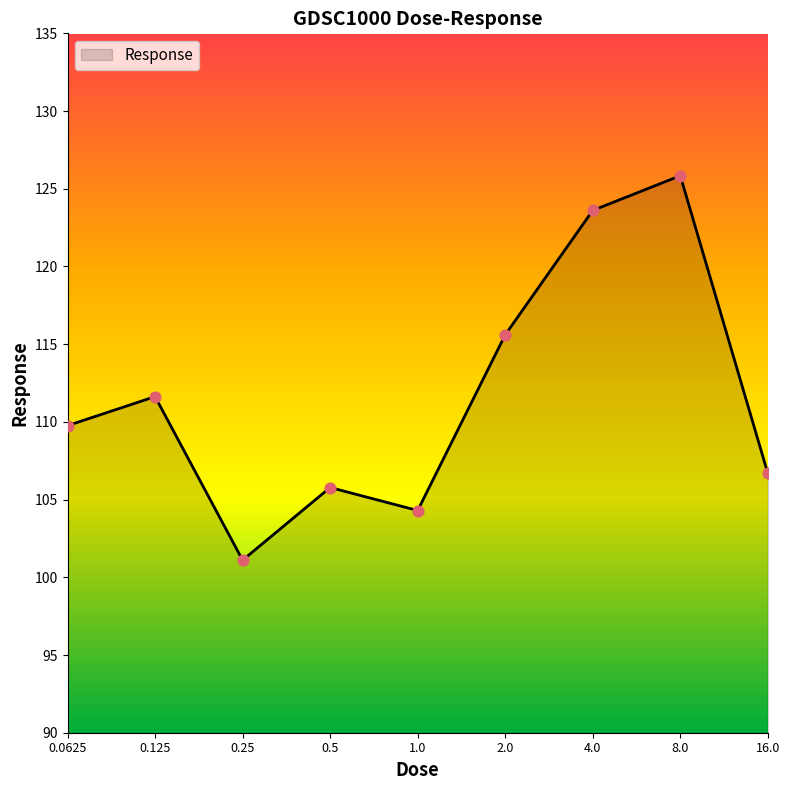

What is the difference between the maximum and minimum values?

24.7